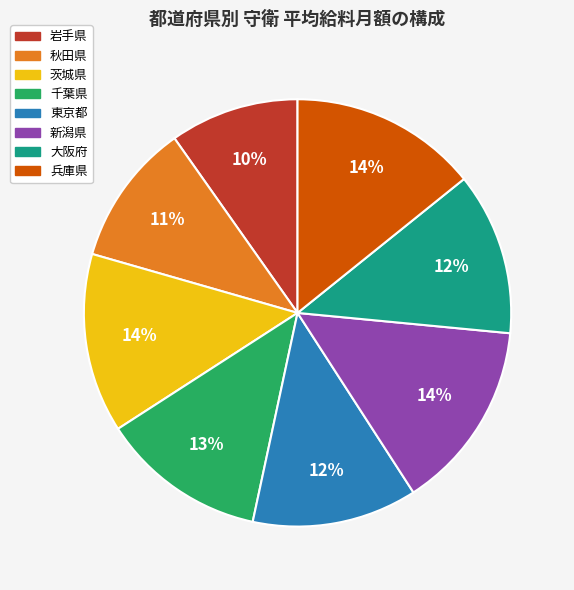

What is the smallest slice in the pie chart?

岩手県